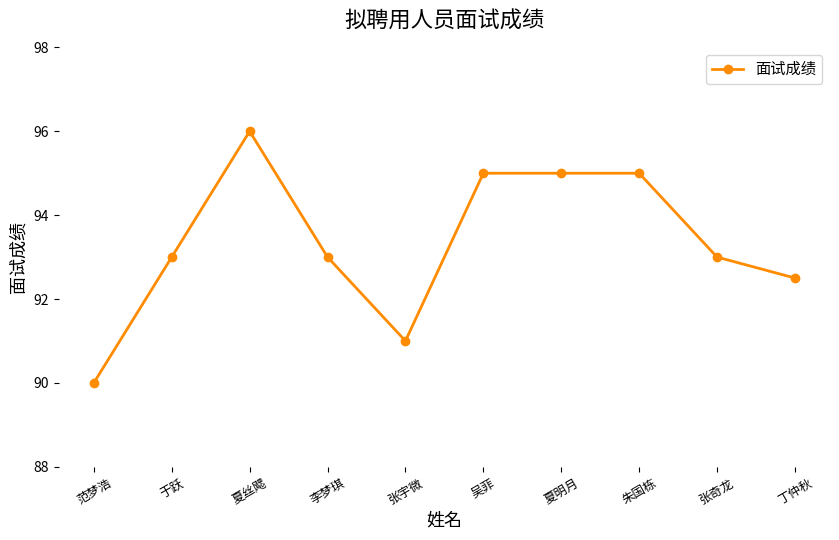

Reading left to right, extract all data points from this chart.

范梦浩=90.0	于跃=93.0	夏丝飔=96.0	李梦琪=93.0	张宇微=91.0	吴菲=95.0	夏明月=95.0	朱国栋=95.0	张奇龙=93.0	丁仲秋=92.5